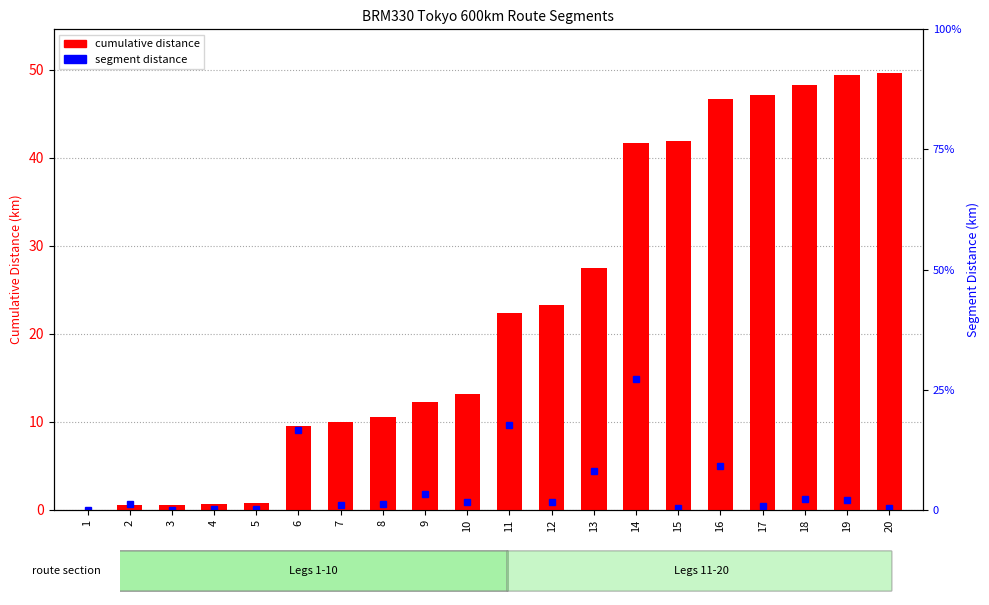

List the labels in order of value, largest first.

20, 19, 18, 17, 16, 15, 14, 13, 12, 11, 10, 9, 8, 7, 6, 5, 4, 2, 3, 1